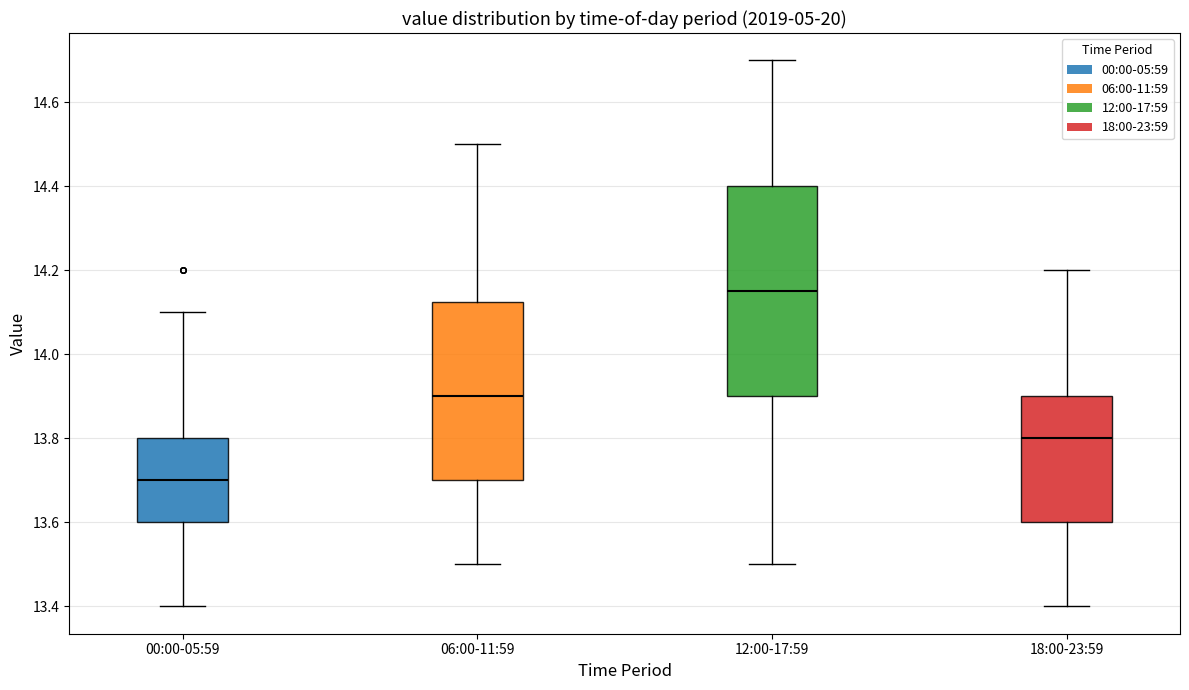

Reading left to right, transcribe this box plot: for each box, give where its median line is, the range the box spans, and where its two whiskers end, as read against the y-axis. The values are not printed on the chart, so give them approximately, as read against the axis.

00:00-05:59: median 13.70, box 13.60 to 13.80, whiskers 13.40 to 14.10
06:00-11:59: median 13.90, box 13.70 to 14.12, whiskers 13.50 to 14.50
12:00-17:59: median 14.16, box 13.90 to 14.40, whiskers 13.50 to 14.70
18:00-23:59: median 13.80, box 13.60 to 13.90, whiskers 13.40 to 14.20